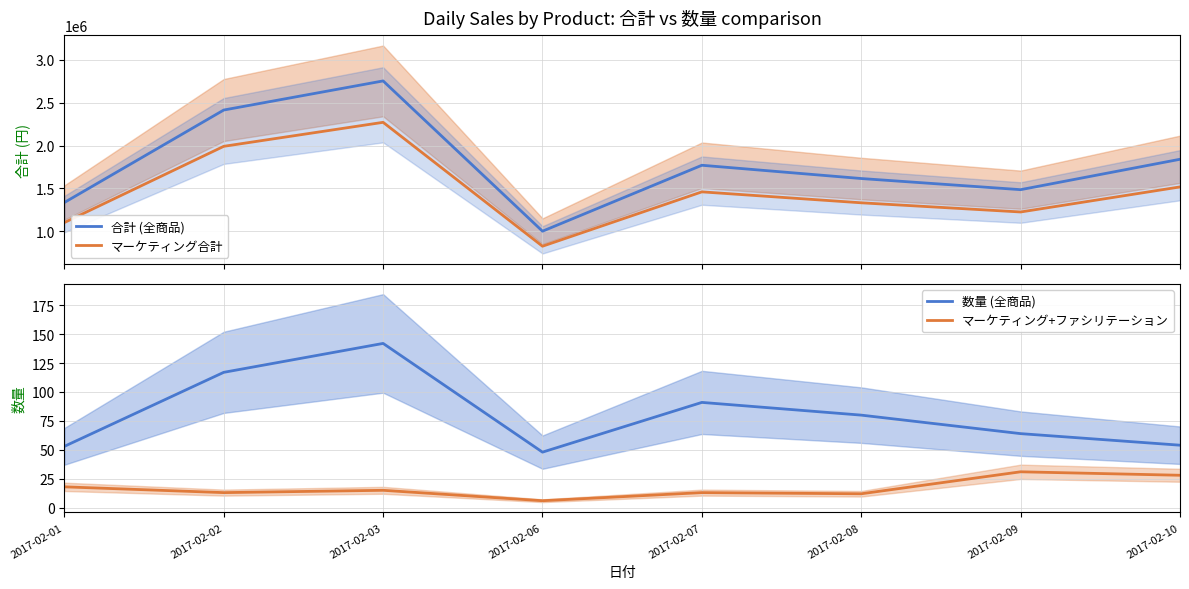

Reading left to right, what are all the values shown in this chart?

合計 (全商品): 2017-02-01=1335000.0	2017-02-02=2415000.0	2017-02-03=2755000.0	2017-02-06=1000000.0	2017-02-07=1770000.0	2017-02-08=1615000.0	2017-02-09=1485000.0	2017-02-10=1840000.0
マーケティング合計: 2017-02-01=1100707.5	2017-02-02=1991167.5	2017-02-03=2271497.5	2017-02-06=824500.0	2017-02-07=1459365.0	2017-02-08=1331567.5	2017-02-09=1224382.5	2017-02-10=1517080.0
数量 (全商品): 2017-02-01=53.0	2017-02-02=117.0	2017-02-03=142.0	2017-02-06=48.0	2017-02-07=91.0	2017-02-08=80.0	2017-02-09=64.0	2017-02-10=54.0
マーケティング+ファシリテーション: 2017-02-01=18.0	2017-02-02=13.0	2017-02-03=15.0	2017-02-06=6.0	2017-02-07=13.0	2017-02-08=12.0	2017-02-09=31.0	2017-02-10=28.0